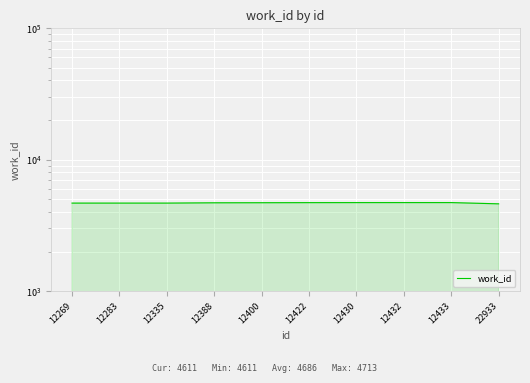

At which label is the value closest to 4662?

12269